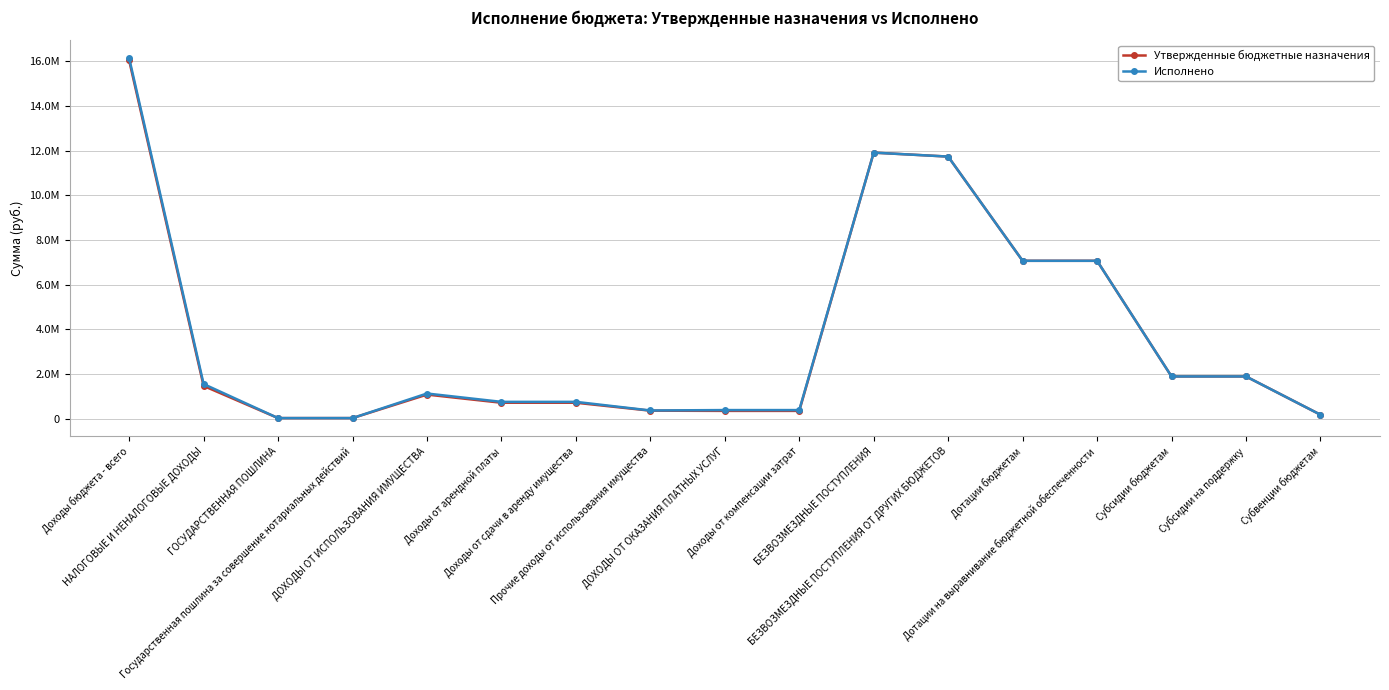

Which label corresponds to the smallest value in the chart?

ГОСУДАРСТВЕННАЯ ПОШЛИНА